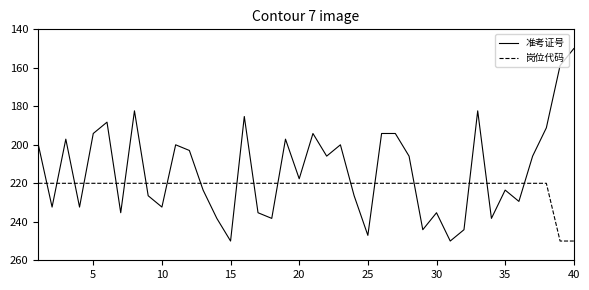

Does the chart have visible grid lines?

No